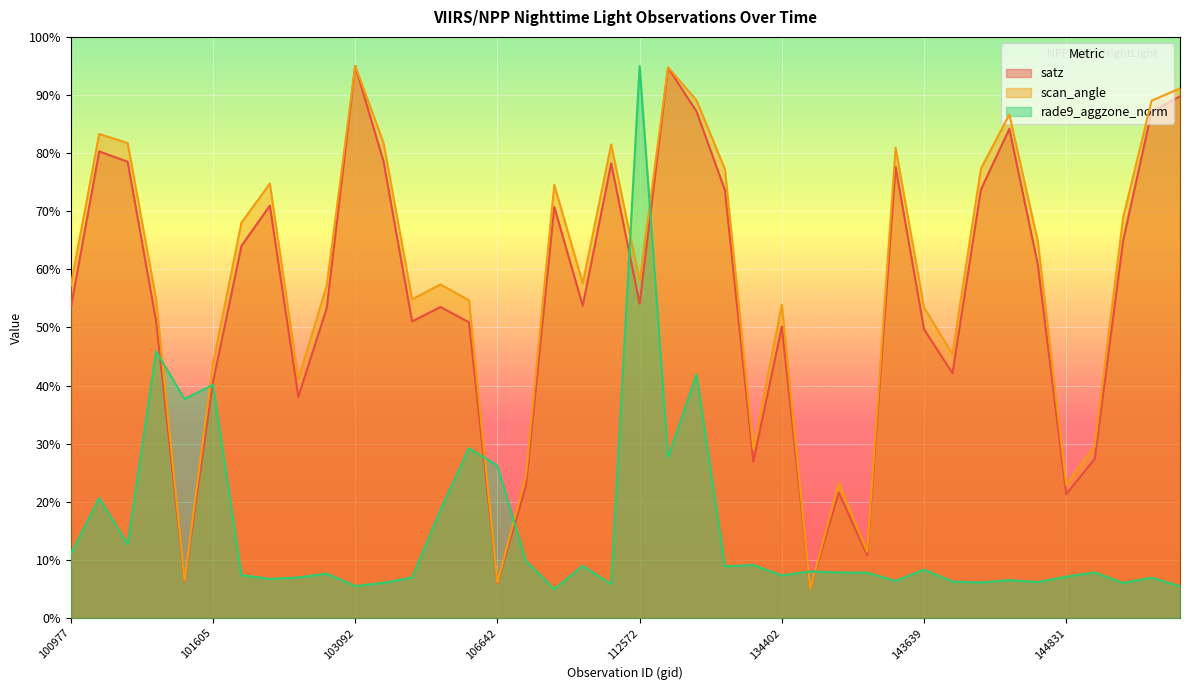

What is the value of the scan_angle point at the 35th from the left?

64.8